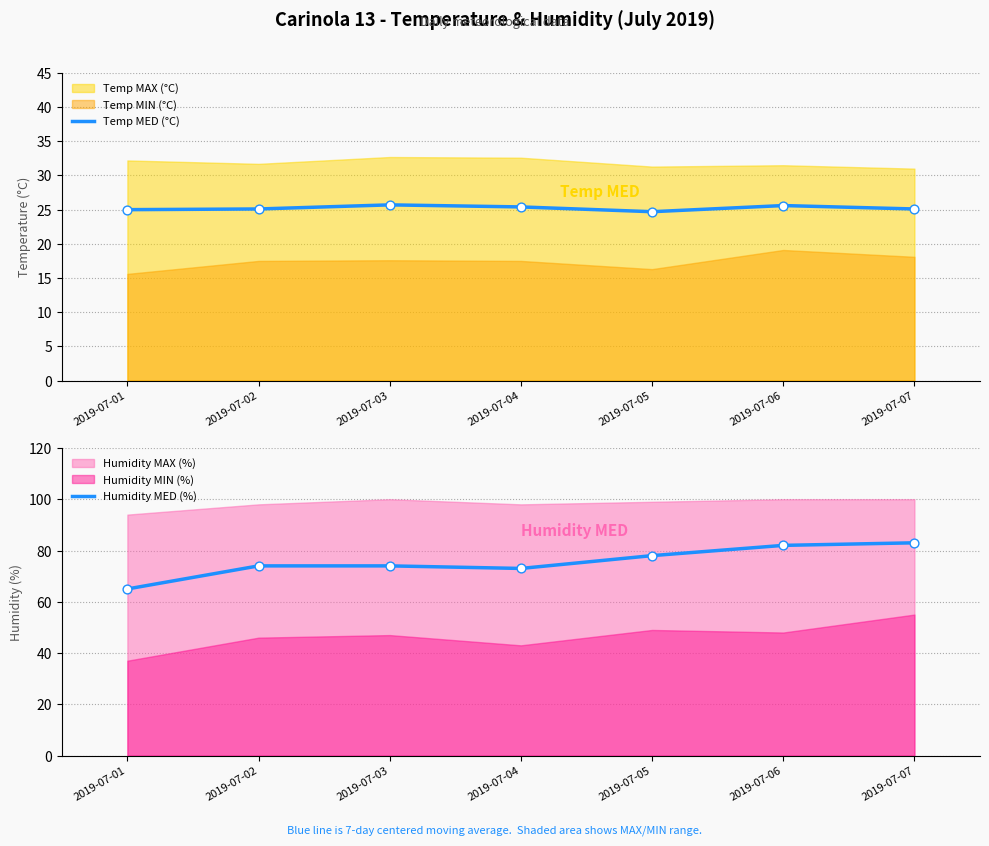

What is the total value across all series at 2019-07-03?

99.7